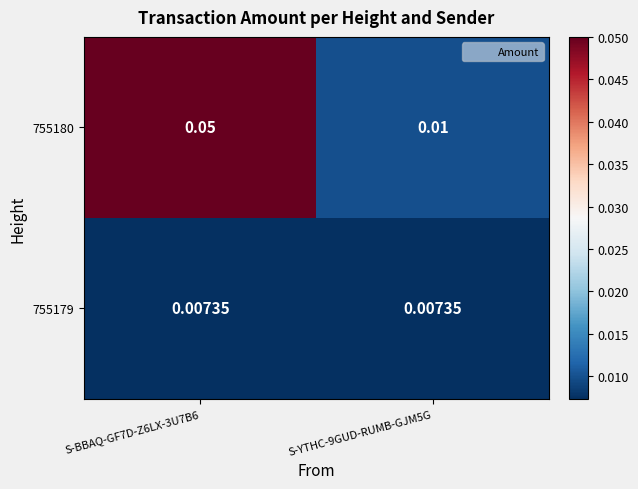

Is the value of 755180 at S-BBAQ-GF7D-Z6LX-3U7B6 greater than the value of 755179 at S-YTHC-9GUD-RUMB-GJM5G?

Yes